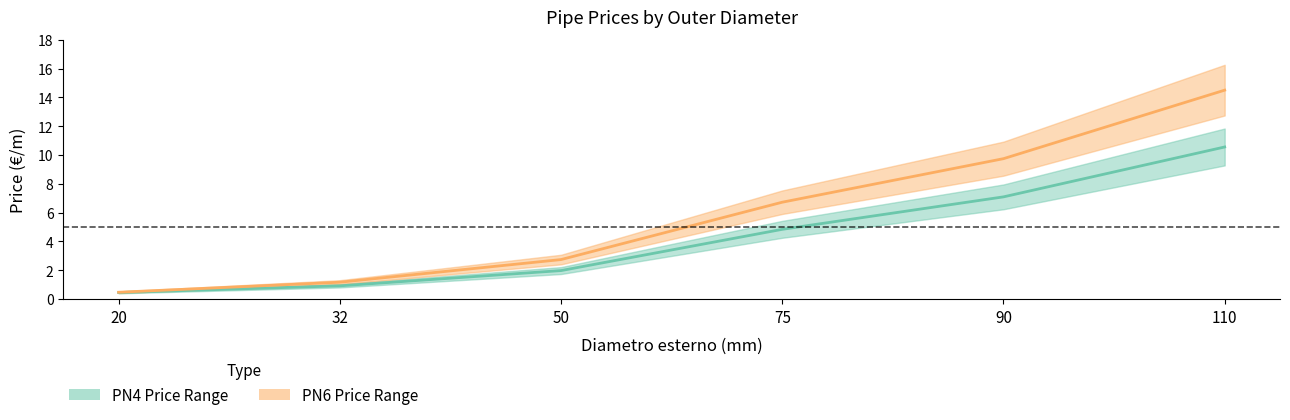

Which label corresponds to the largest value in the chart?

110